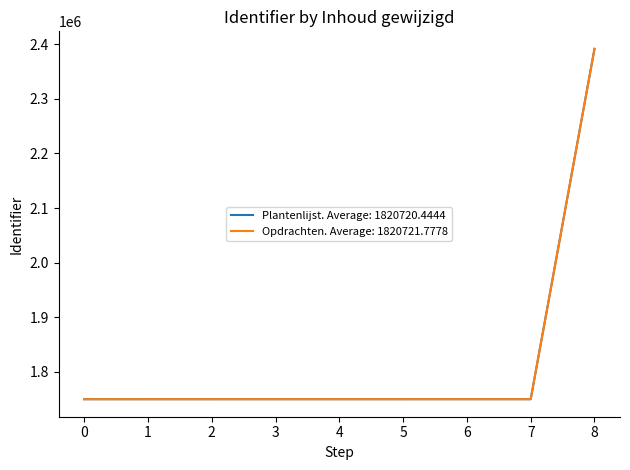

What is the lowest value of the Plantenlijst. Average: 1820720.4444 series?

1749298